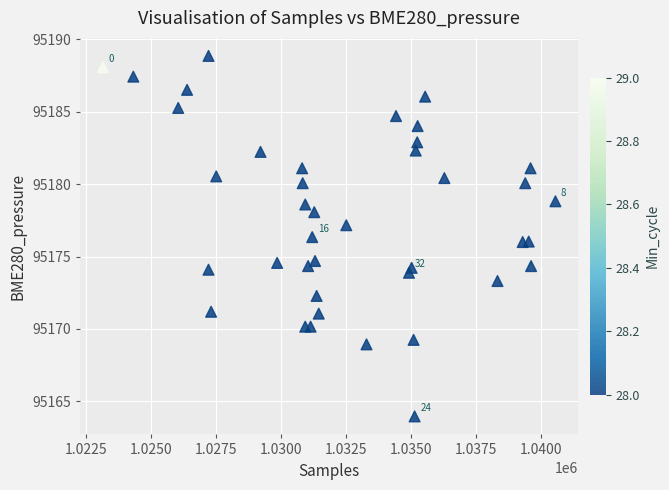

What is the range of Y values (max minus min)?

24.9